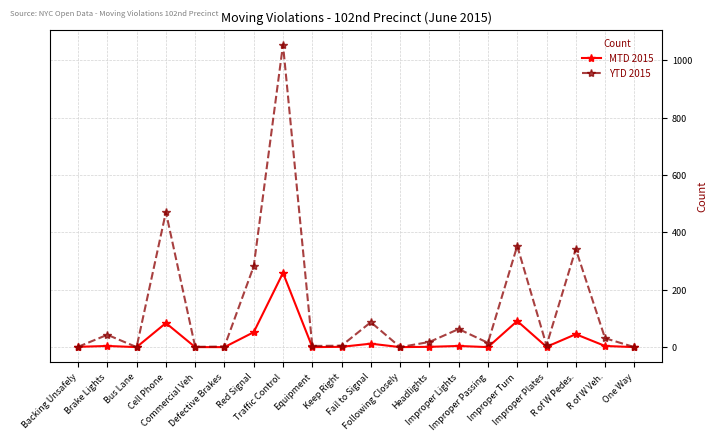

Count the number of data series in this chart.

2